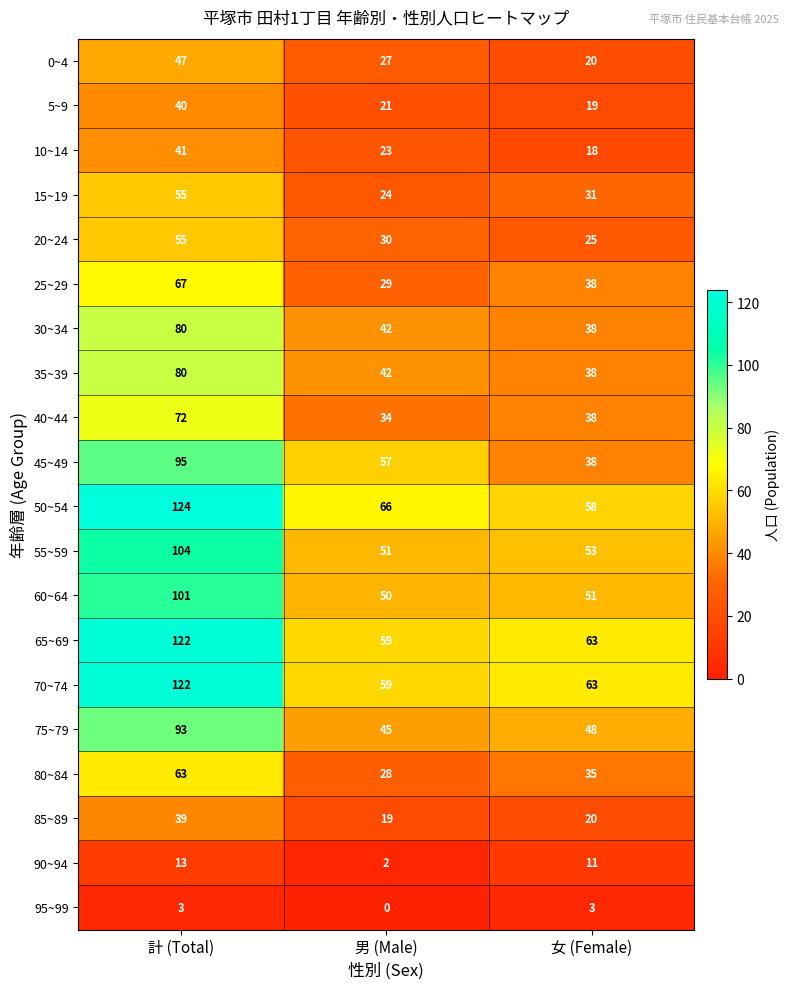

Between 計 (Total) and 女 (Female), which series saw the biggest shift?

50~54